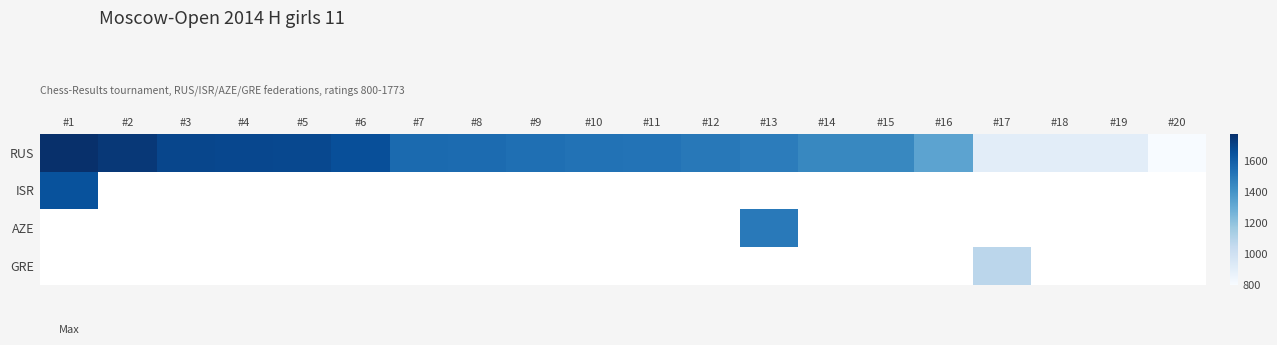

What is the minimum value shown in the chart?

800.0